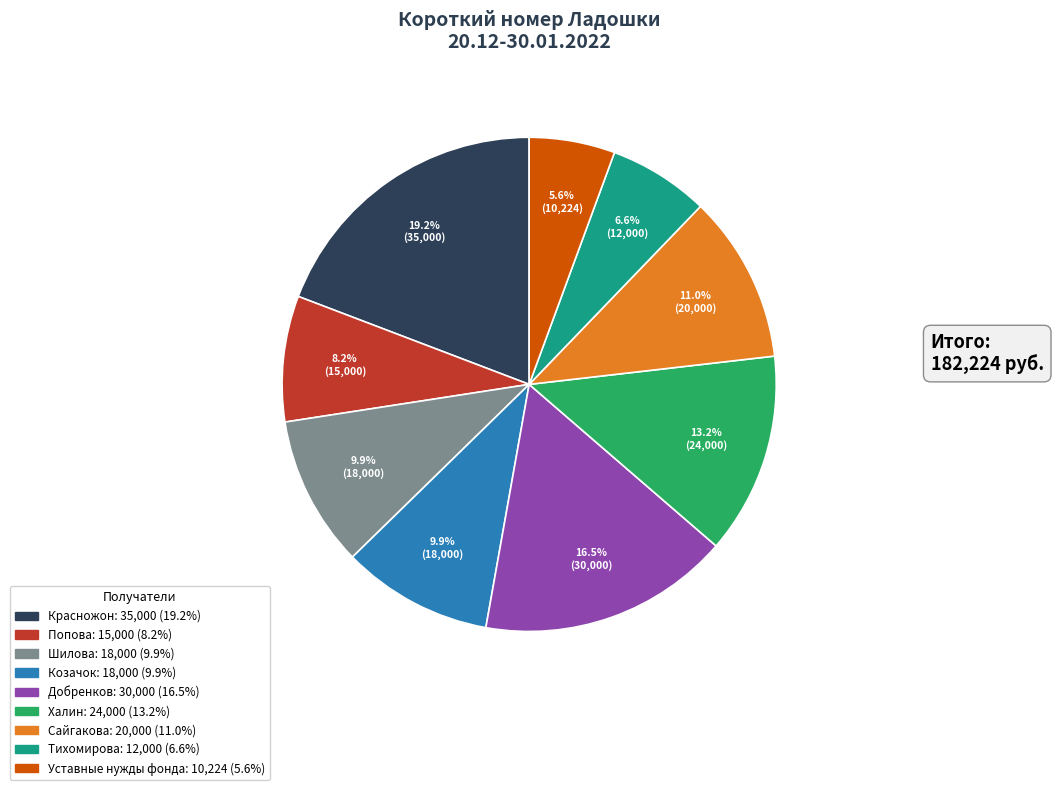

Which has a higher value, Шилова or Красножон?

Красножон